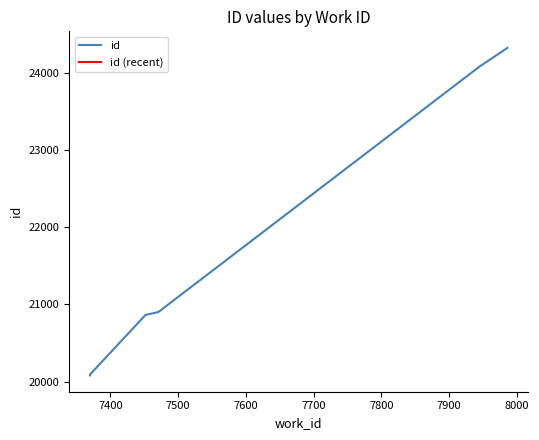

What is the sum of the values at 7470 and 7452?

41762